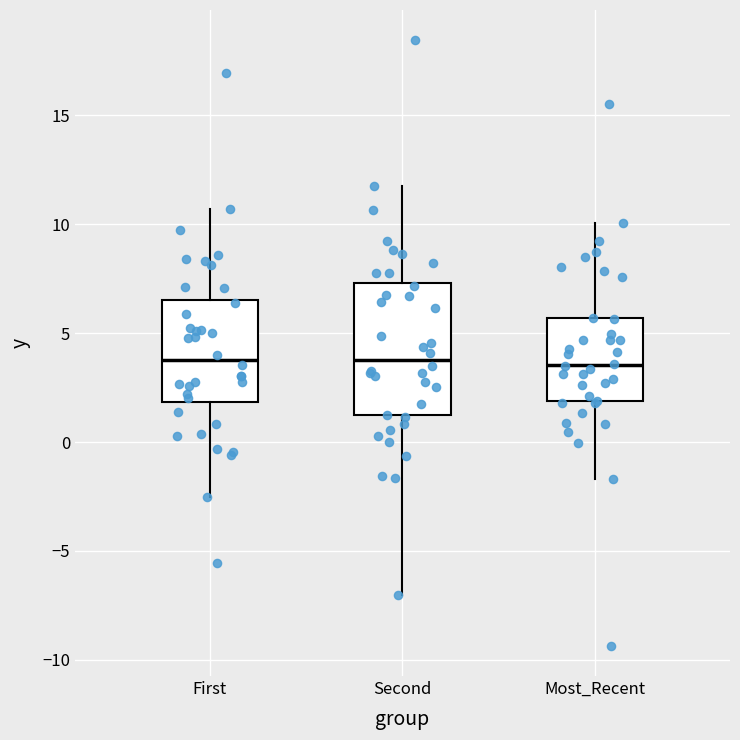

Reading left to right, transcribe this box plot: for each box, give where its median line is, the range the box spans, and where its two whiskers end, as read against the y-axis. The values are not printed on the chart, so give them approximately, as read against the axis.

First: median 4.0, box 2.0 to 6.5, whiskers -2.5 to 10.5
Second: median 4.0, box 1.0 to 7.5, whiskers -7.0 to 12.0
Most_Recent: median 3.5, box 2.0 to 5.5, whiskers -1.5 to 10.0